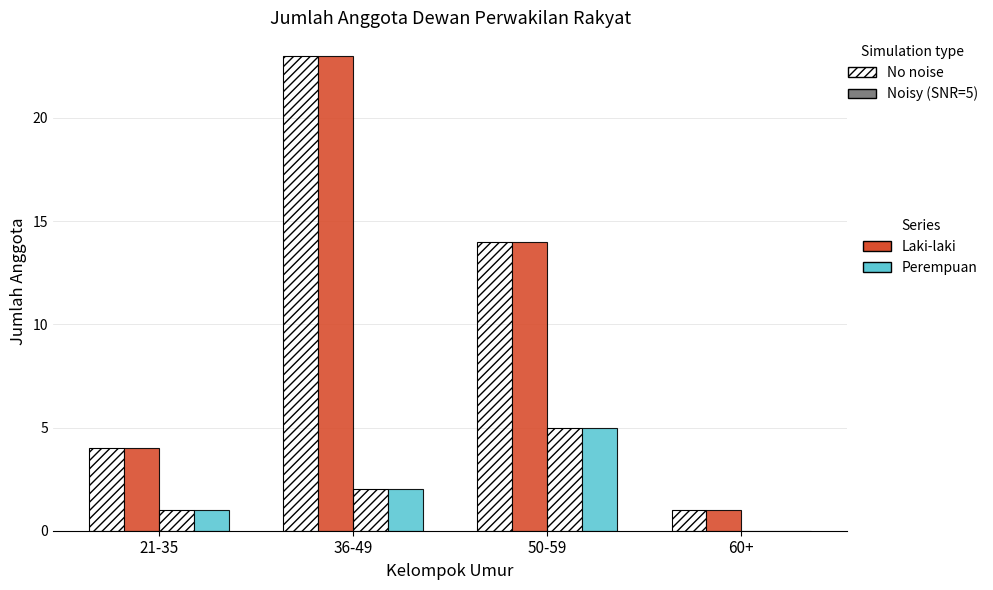

How many groups of bars are there?

4